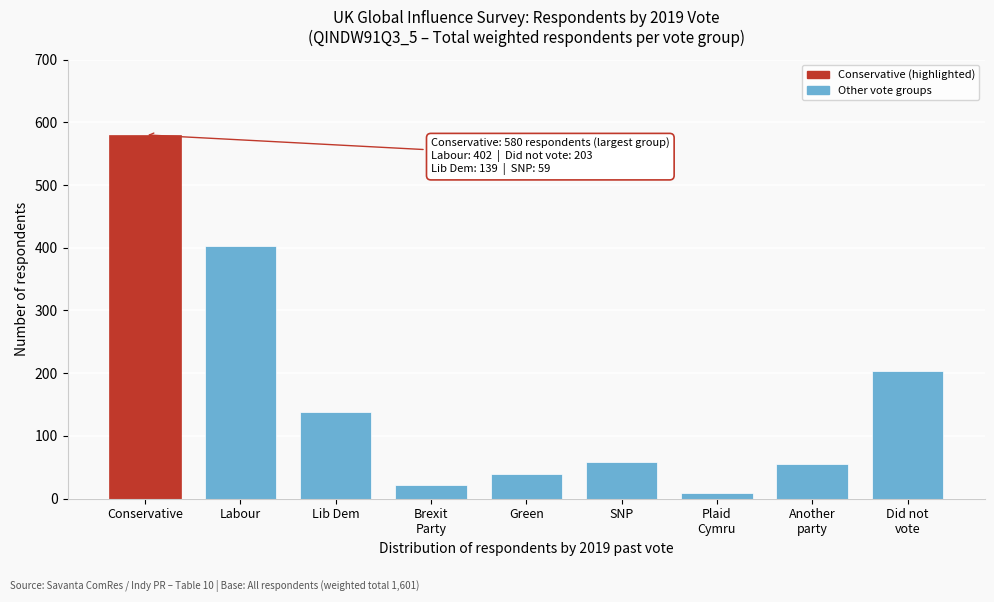

Reading left to right, list all the values displayed in this chart.

580	402	139	22	39	59	9	56	203